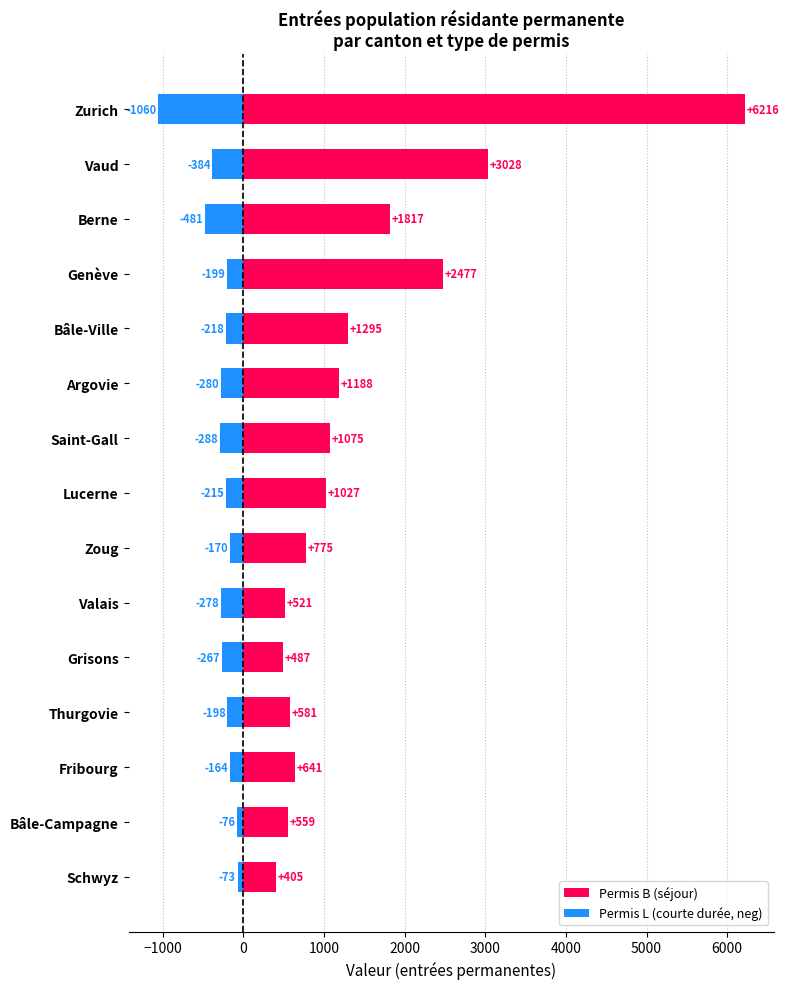

List the series in order of their peak value, highest first.

Permis B (séjour), Permis L (courte durée, neg)